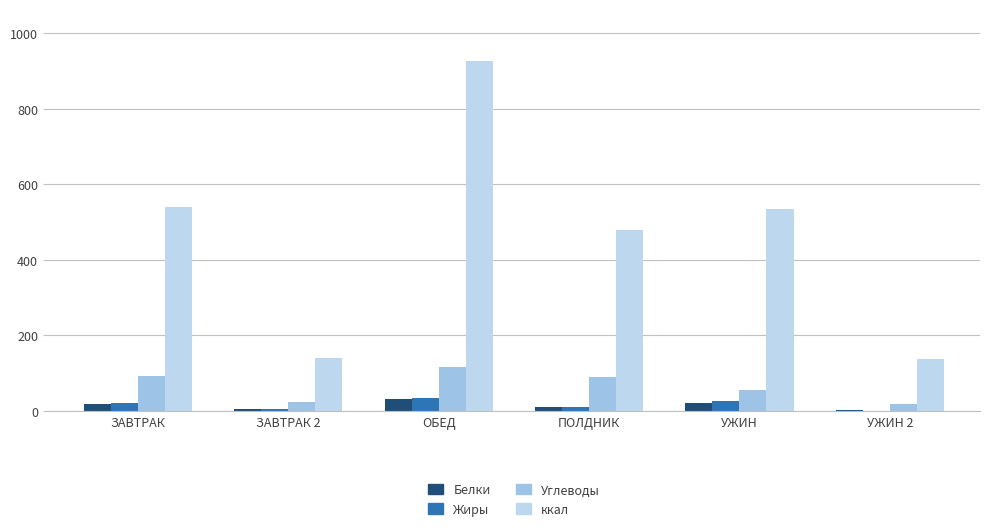

What is the sum of all ккал values?

2756.7